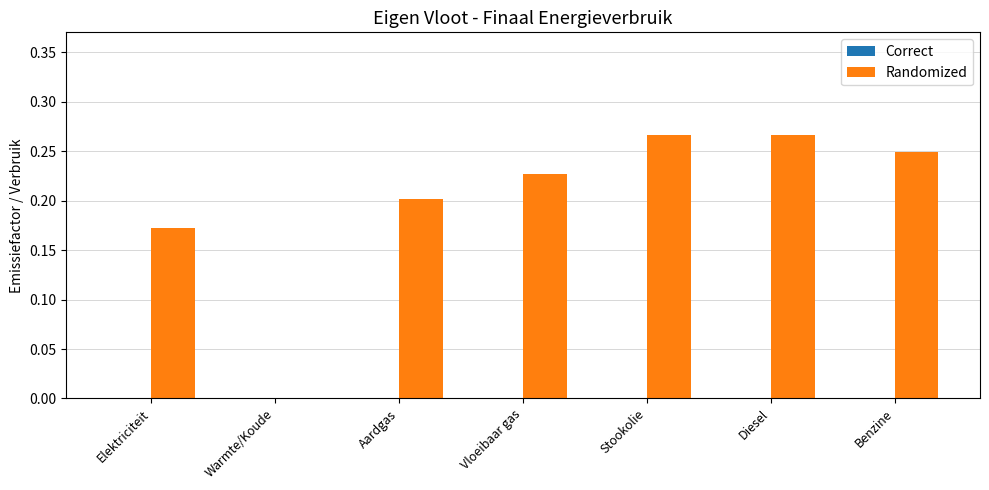

How many categories are shown in the chart?

7